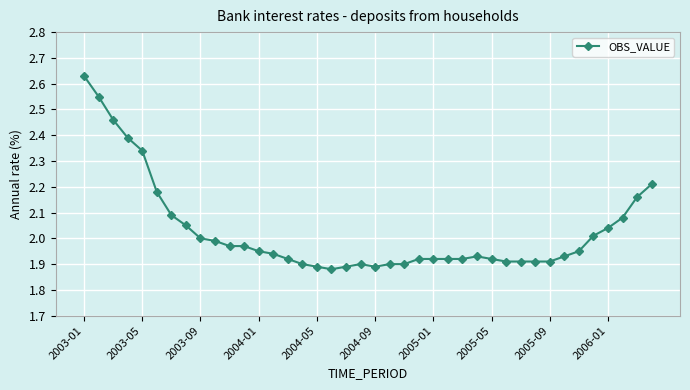

What is the sum of all values?

81.1